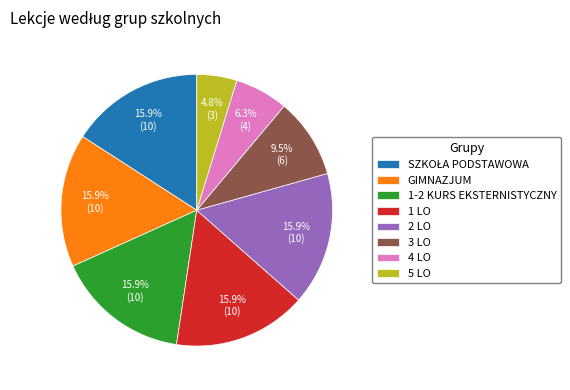

Approximately how many times larger is the value at 2 LO compared to 1-2 KURS EKSTERNISTYCZNY?

1.0